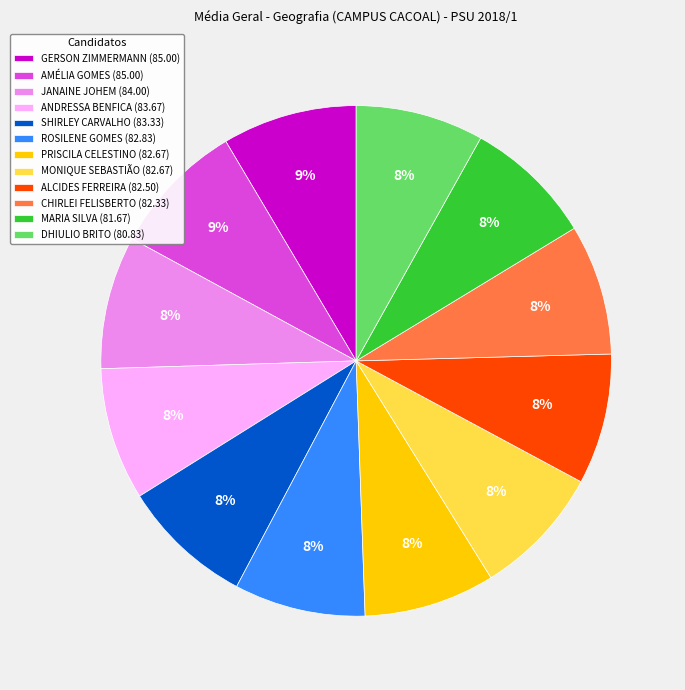

To the nearest percent, what is the combined percentage of PRISCILA CELESTINO (82.67) and AMÉLIA GOMES (85.00)?

17%